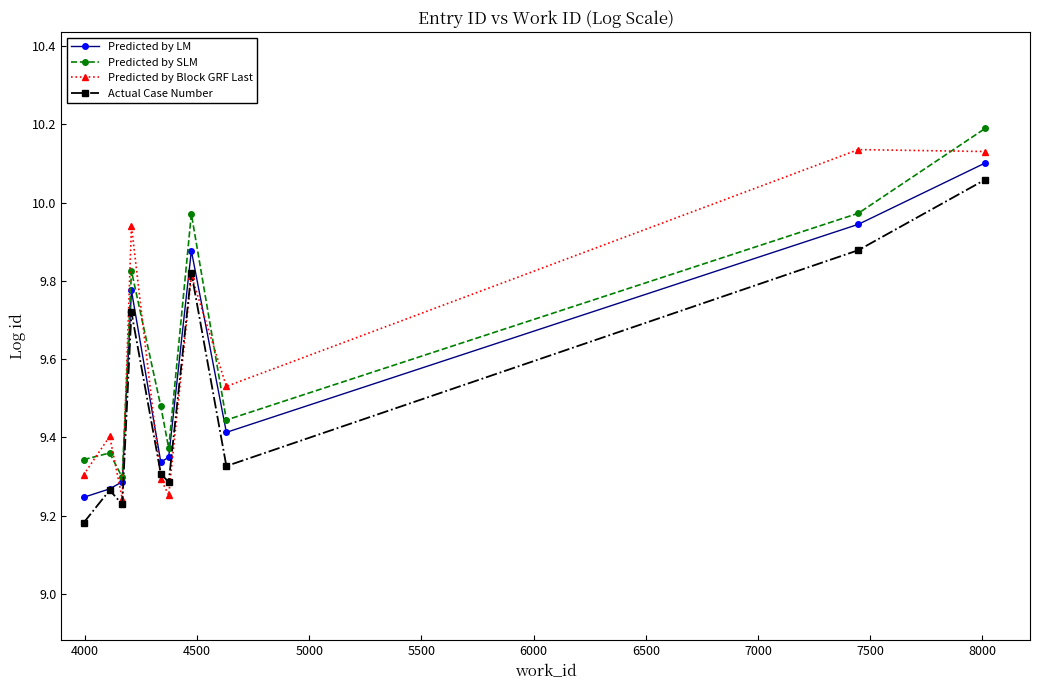

Which series has the largest range (max minus min)?

Predicted by Block GRF Last